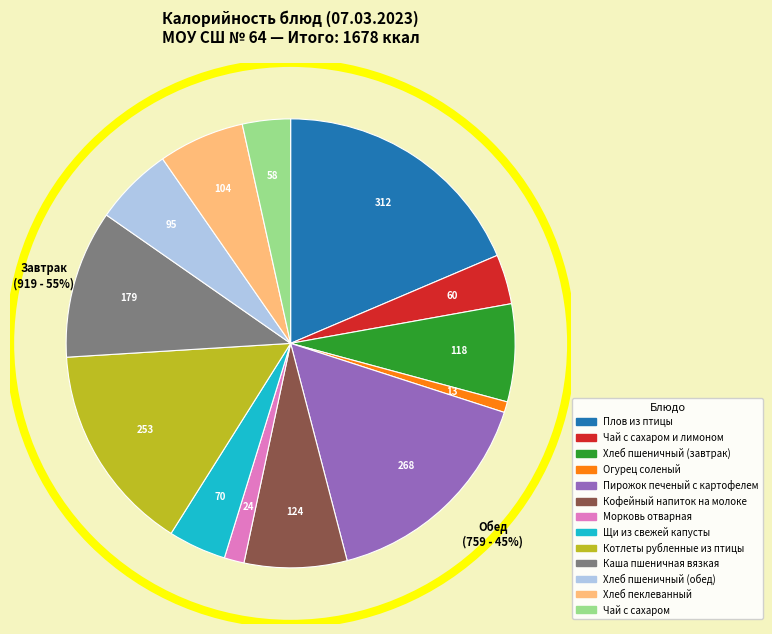

Rank the categories by value from lowest to highest.

Огурец соленый, Морковь отварная, Чай с сахаром, Чай с сахаром и лимоном, Щи из свежей капусты, Хлеб пшеничный (обед), Хлеб пеклеванный, Хлеб пшеничный (завтрак), Кофейный напиток на молоке, Каша пшеничная вязкая, Котлеты рубленные из птицы, Пирожок печеный с картофелем, Плов из птицы